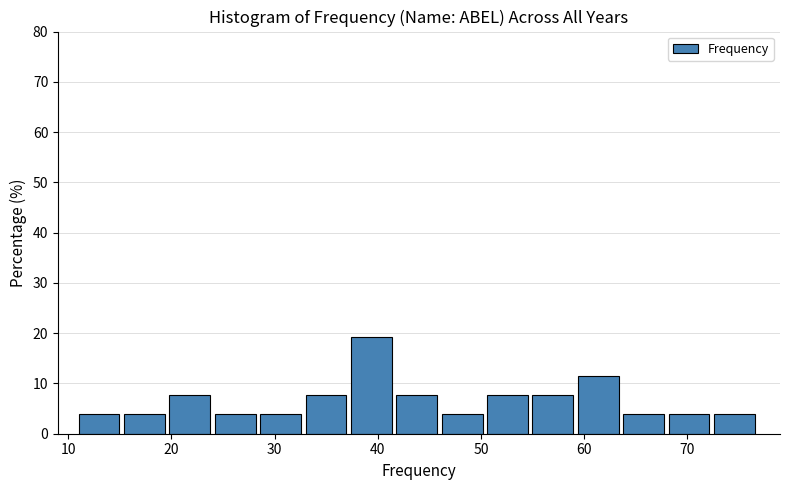

Reading left to right, transcribe this chart: for each bar, give the range it covers on the x-axis and its height. Neither the bar edges nor the heights are printed on the chart, so give them approximately, as read against the axes.

11.0 to 15.4: 4
15.4 to 19.8: 4
19.8 to 24.2: 8
24.2 to 28.6: 4
28.6 to 33.0: 4
33.0 to 37.4: 8
37.4 to 41.8: 19
41.8 to 46.2: 8
46.2 to 50.6: 4
50.6 to 55.0: 8
55.0 to 59.4: 8
59.4 to 63.8: 12
63.8 to 68.2: 4
68.2 to 72.6: 4
72.6 to 77.0: 4